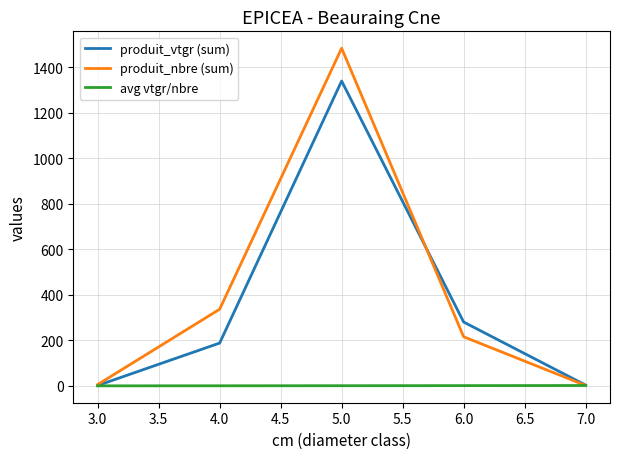

What is the highest value of the produit_nbre (sum) series?

1484.0